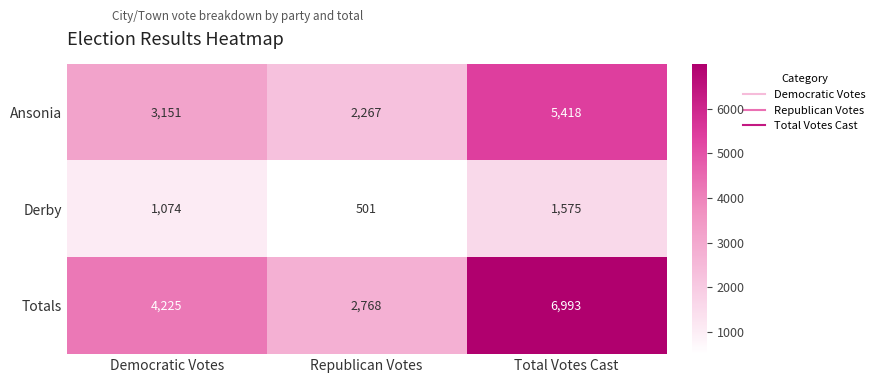

What is the difference between the highest and lowest values at Total Votes Cast?

5418